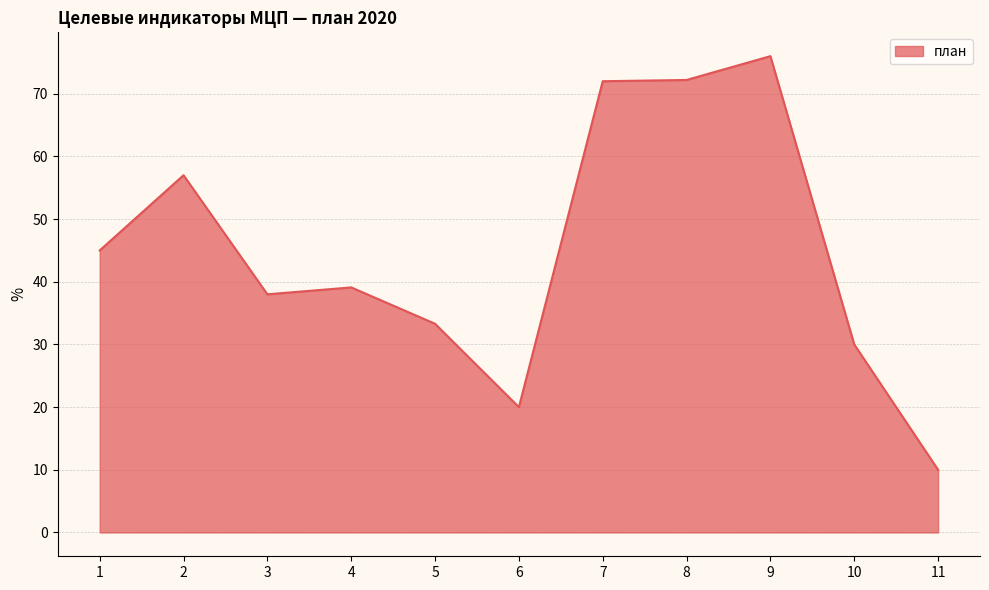

Is it true that the value at 1 is 80.6?

False